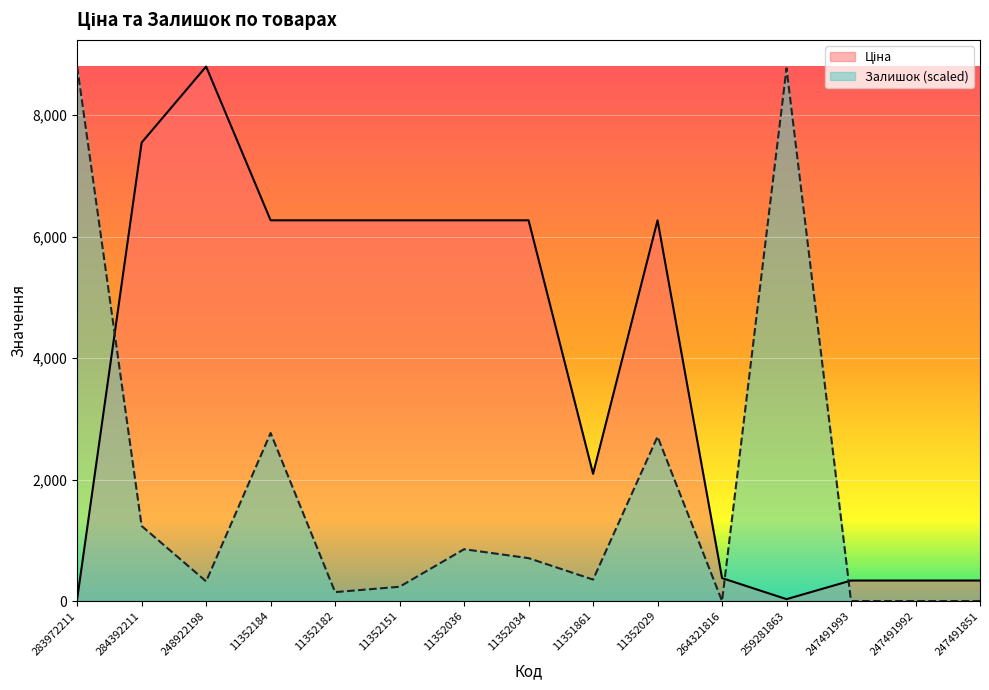

How many interior local peaks does the Ціна series have?

2